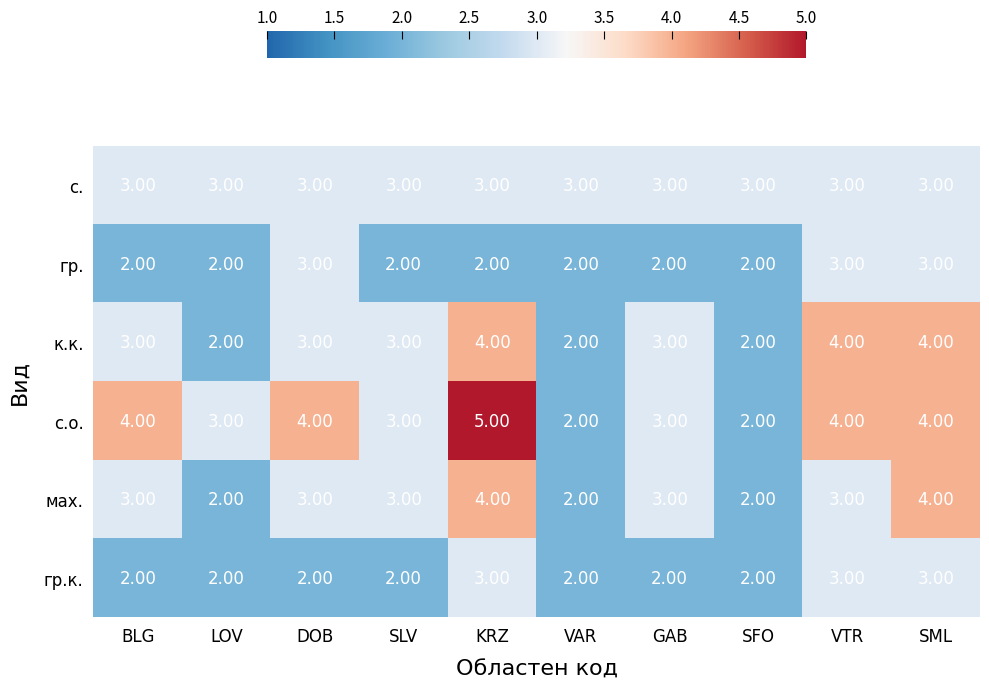

What is the total value across all series at BLG?

17